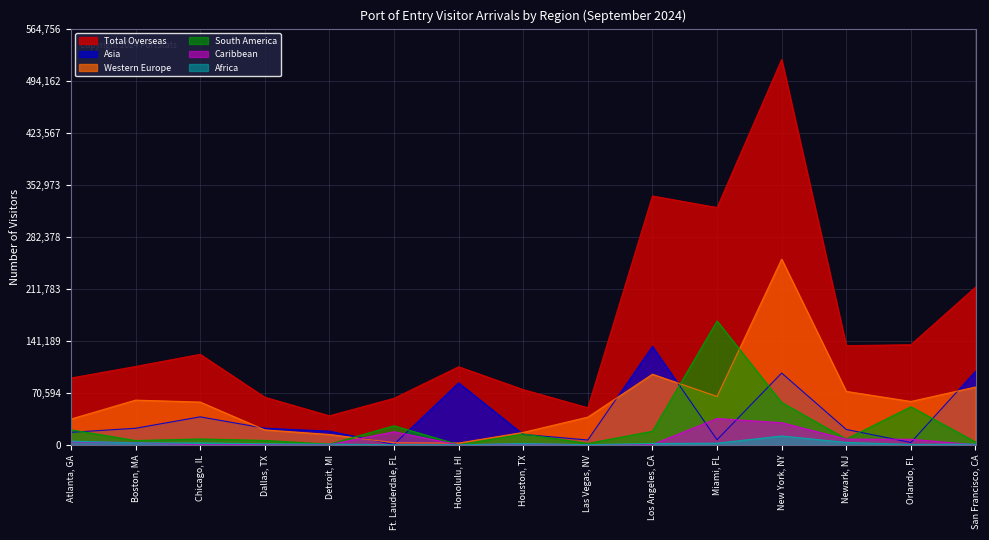

Rank the series at Newark, NJ from highest to lowest value.

Total Overseas, Western Europe, Asia, South America, Caribbean, Africa